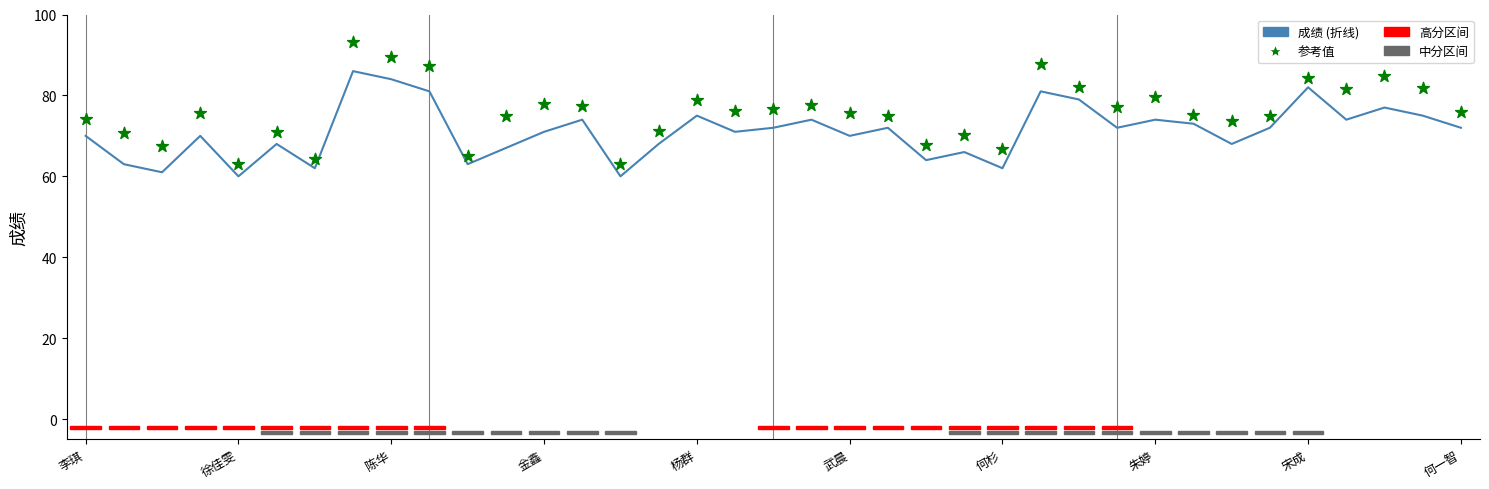

Which series has the largest total across all categories?

参考值